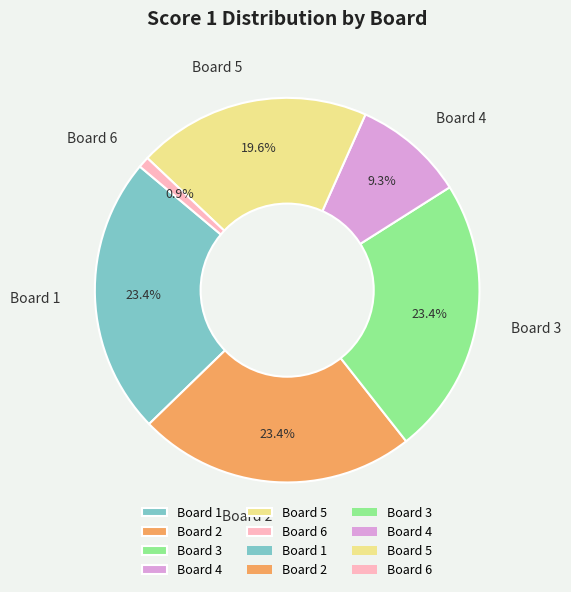

What is the ratio of the value at Board 2 to the value at Board 5?

1.2